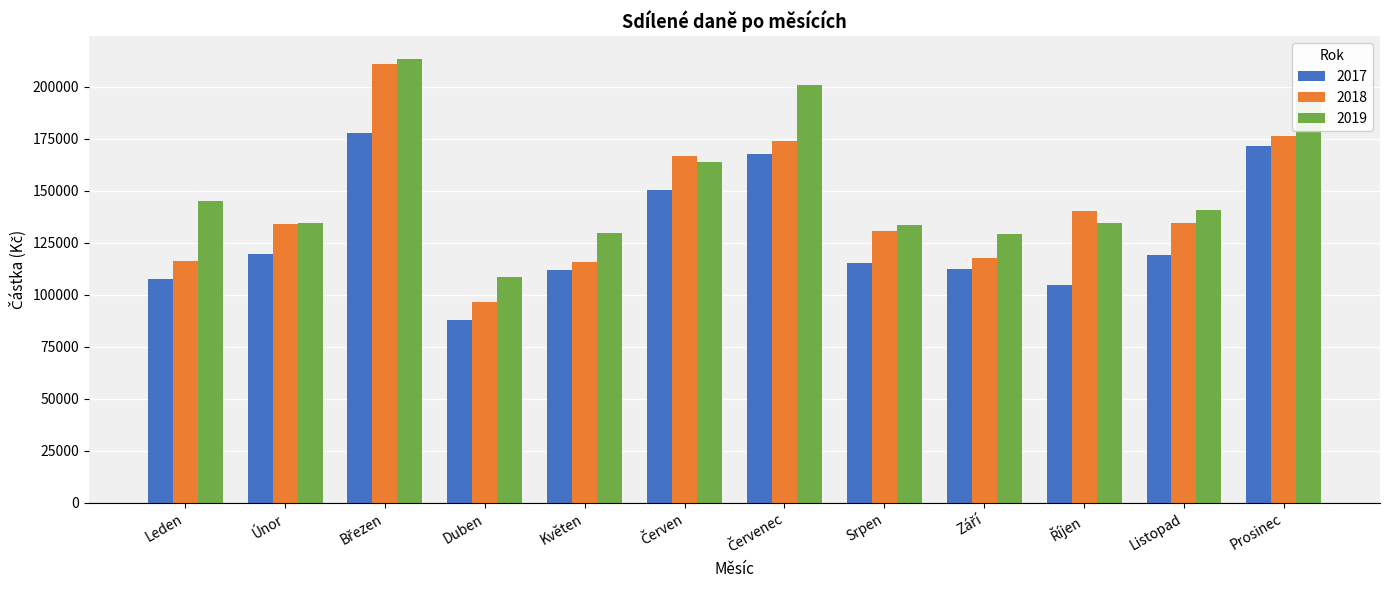

What is the approximate value of 2019 at Leden?

144991.9